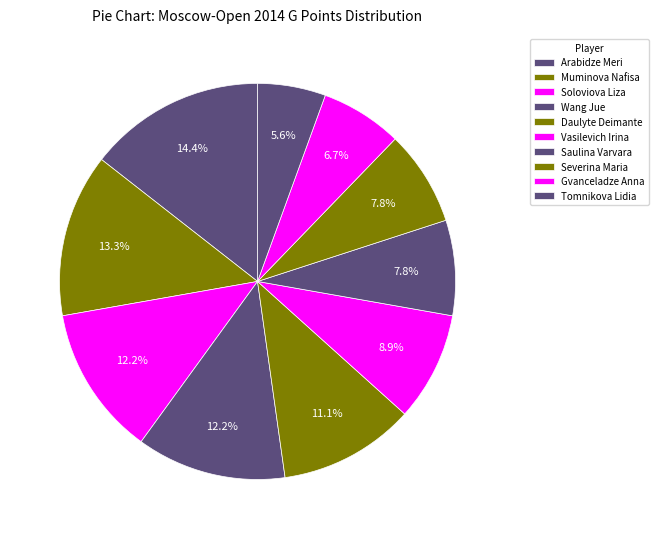

How many slices are in this pie chart?

10